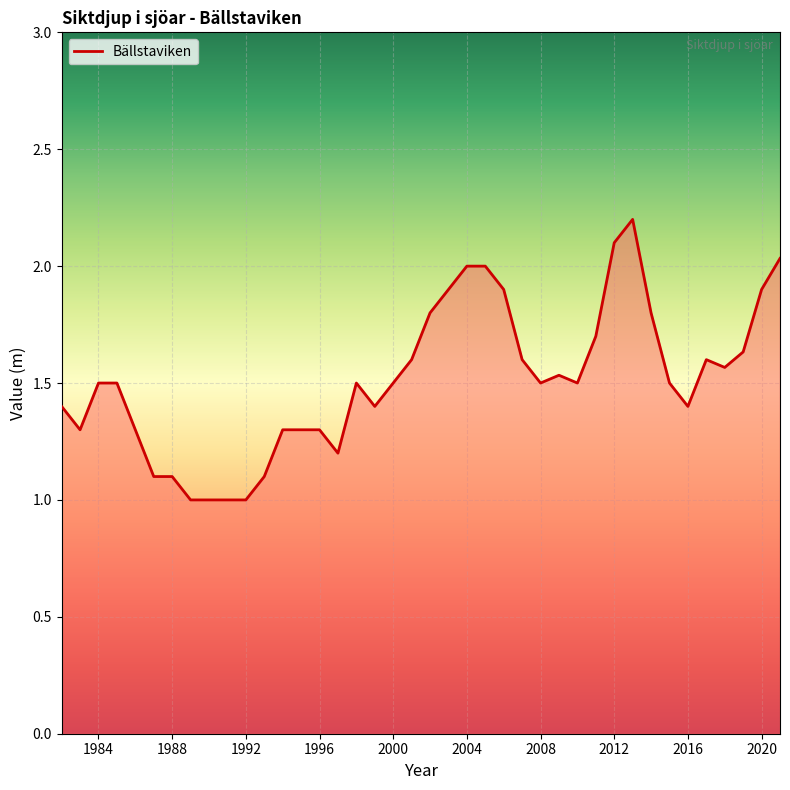

How many categories are shown in the chart?

40